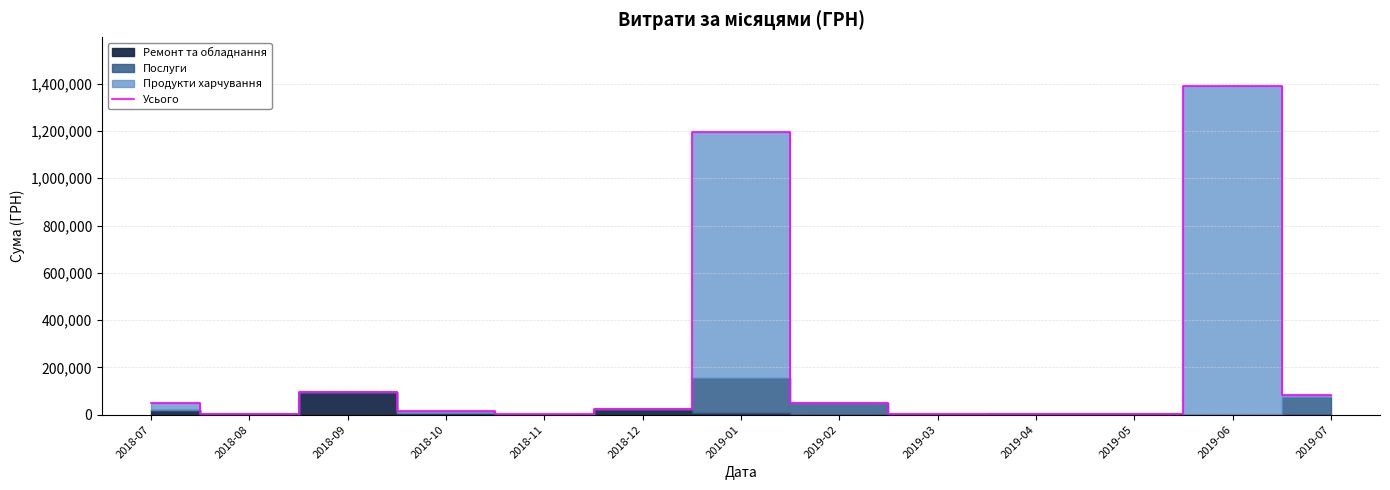

True or false: the data shows 2595.0 at 2019-05.

True